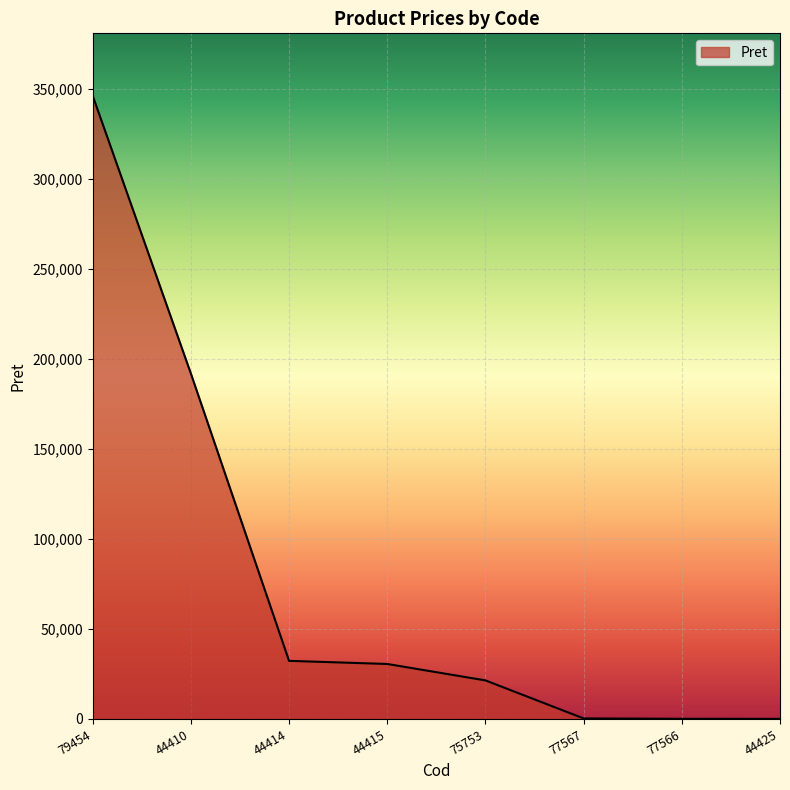

Is it true that the value at 44410 is 56797.5?

False